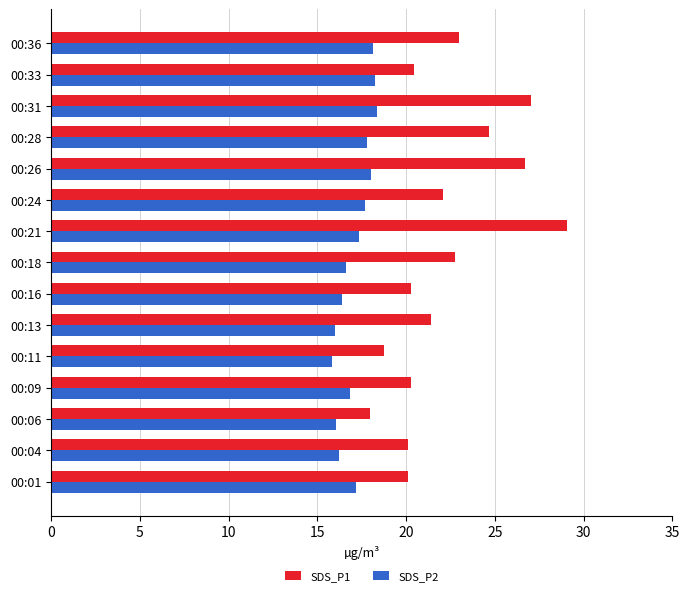

Which series has the largest total across all categories?

SDS_P1